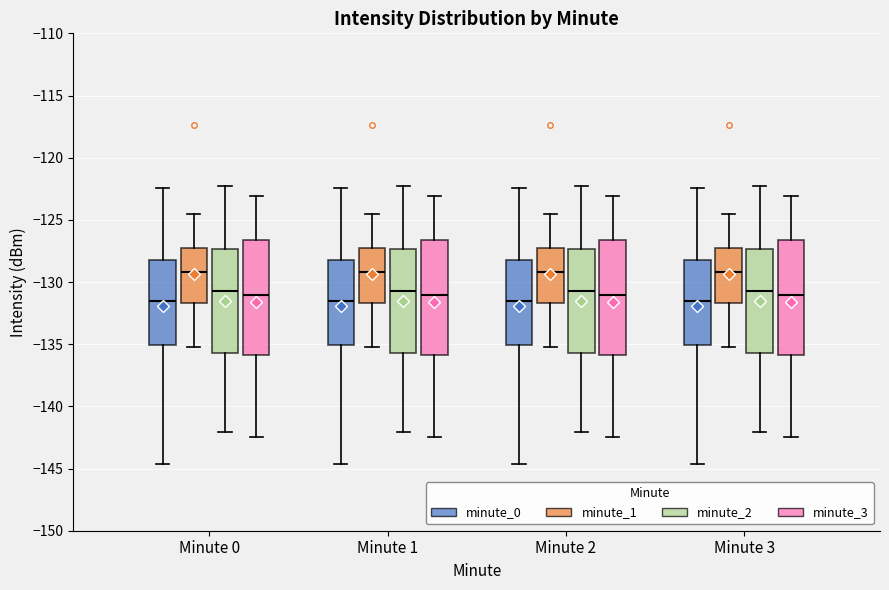

Reading left to right, read every box against the y-axis: the position of its median line, the range the box covers, and the ends of its whiskers. The values are not printed on the chart, so give them approximately, as read against the axis.

Minute 0 (minute_0): median -131.5, box -135.0 to -128.0, whiskers -144.5 to -122.5
Minute 0 (minute_1): median -129.0, box -131.5 to -127.5, whiskers -135.0 to -124.5
Minute 0 (minute_2): median -130.5, box -135.5 to -127.5, whiskers -142.0 to -122.5
Minute 0 (minute_3): median -131.0, box -136.0 to -126.5, whiskers -142.5 to -123.0
Minute 1 (minute_0): median -131.5, box -135.0 to -128.0, whiskers -144.5 to -122.5
Minute 1 (minute_1): median -129.0, box -131.5 to -127.5, whiskers -135.0 to -124.5
Minute 1 (minute_2): median -130.5, box -135.5 to -127.5, whiskers -142.0 to -122.5
Minute 1 (minute_3): median -131.0, box -136.0 to -126.5, whiskers -142.5 to -123.0
Minute 2 (minute_0): median -131.5, box -135.0 to -128.0, whiskers -144.5 to -122.5
Minute 2 (minute_1): median -129.0, box -131.5 to -127.5, whiskers -135.0 to -124.5
Minute 2 (minute_2): median -130.5, box -135.5 to -127.5, whiskers -142.0 to -122.5
Minute 2 (minute_3): median -131.0, box -136.0 to -126.5, whiskers -142.5 to -123.0
Minute 3 (minute_0): median -131.5, box -135.0 to -128.0, whiskers -144.5 to -122.5
Minute 3 (minute_1): median -129.0, box -131.5 to -127.5, whiskers -135.0 to -124.5
Minute 3 (minute_2): median -130.5, box -135.5 to -127.5, whiskers -142.0 to -122.5
Minute 3 (minute_3): median -131.0, box -136.0 to -126.5, whiskers -142.5 to -123.0